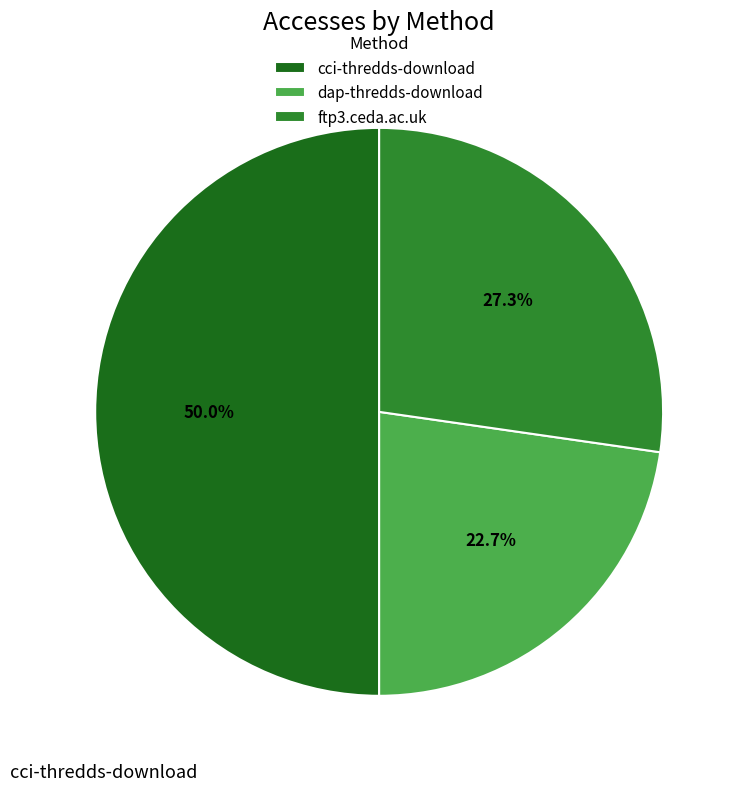

Is ftp3.ceda.ac.uk the majority of the pie?

No